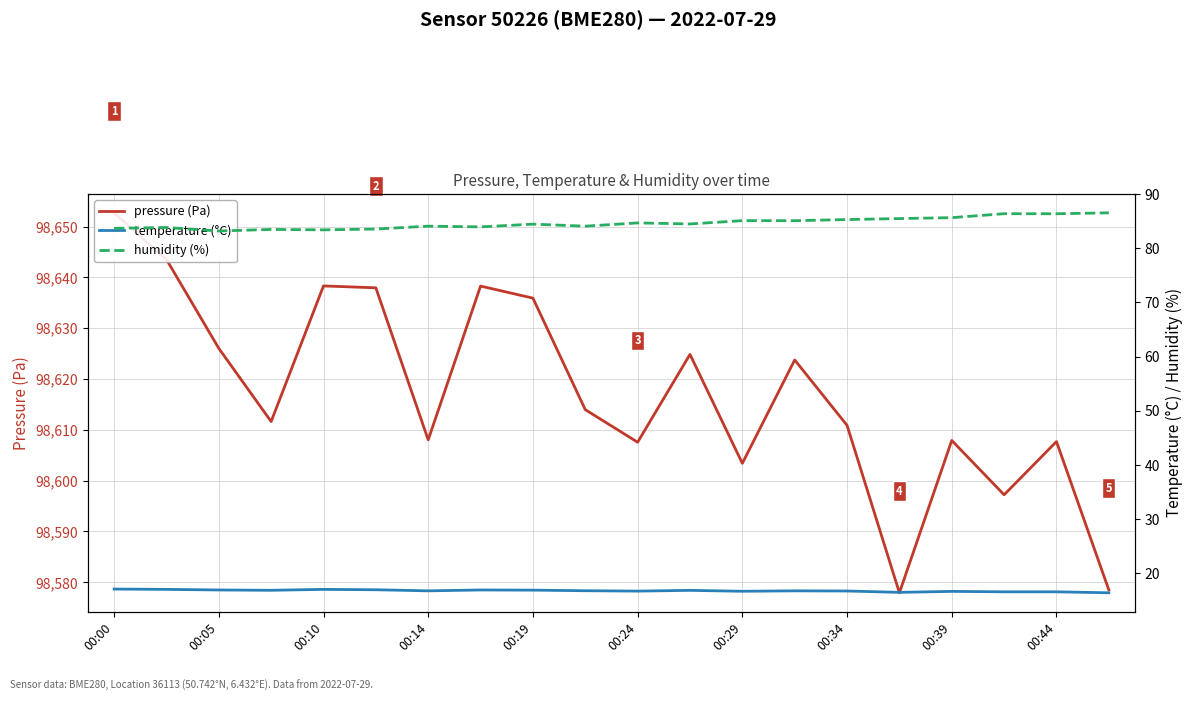

True or false: temperature (°C) has a value of 16.9 at 00:34.

True